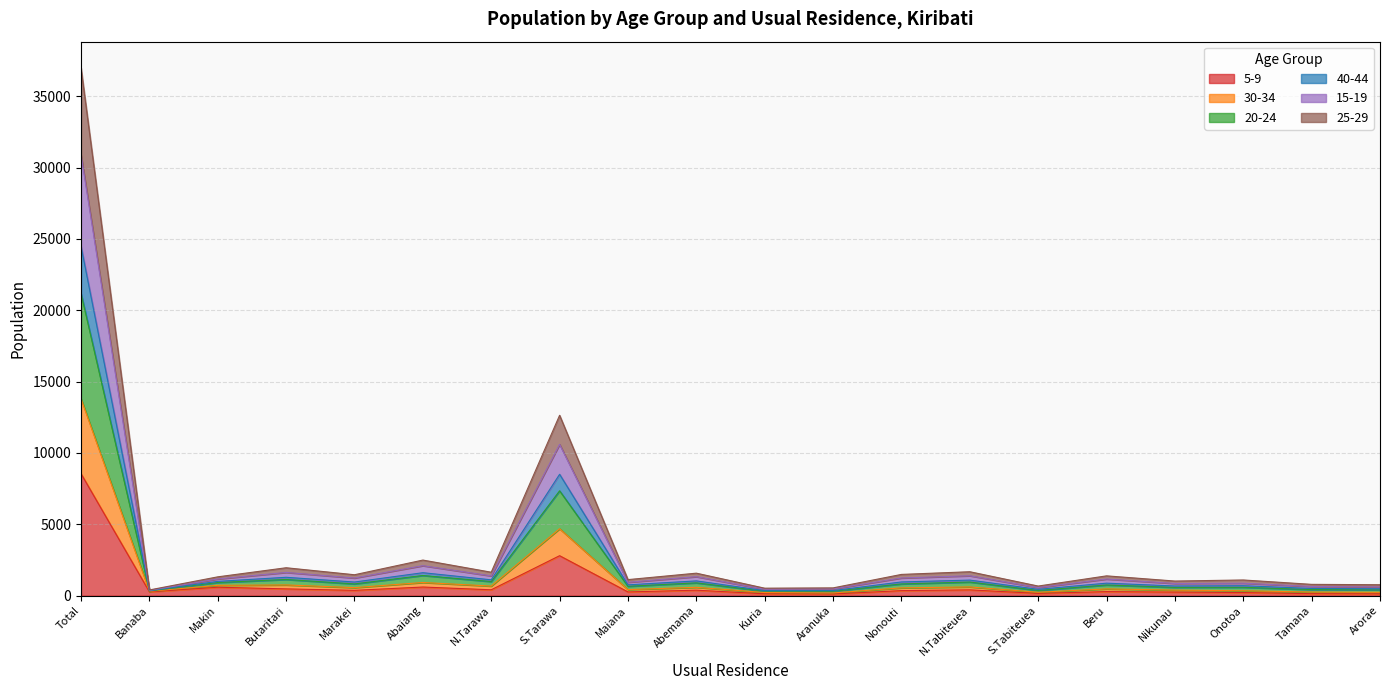

What is the difference between the maximum and minimum values in the 5-9 series?

8429